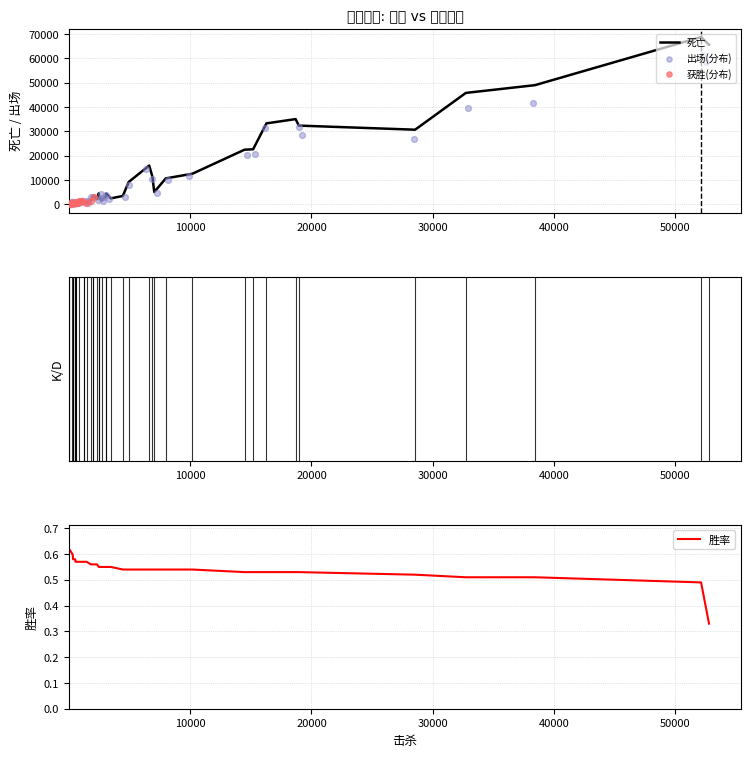

Which series has the widest spread of Y values?

死亡